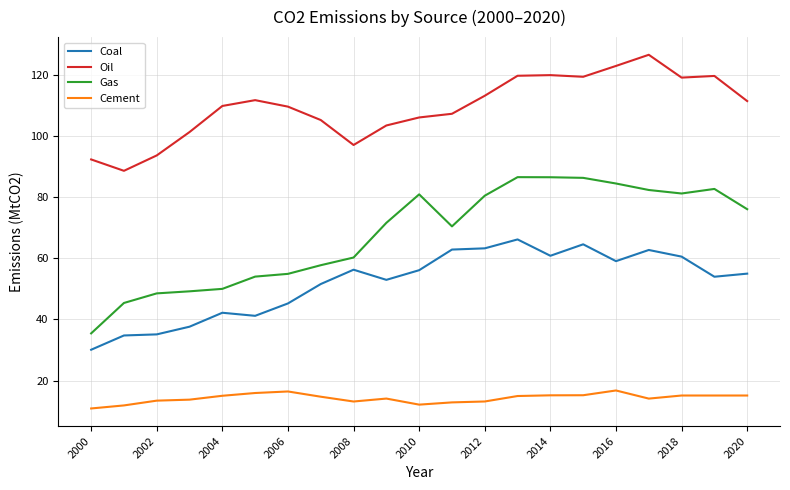

What is the maximum value shown in the chart?

126.7